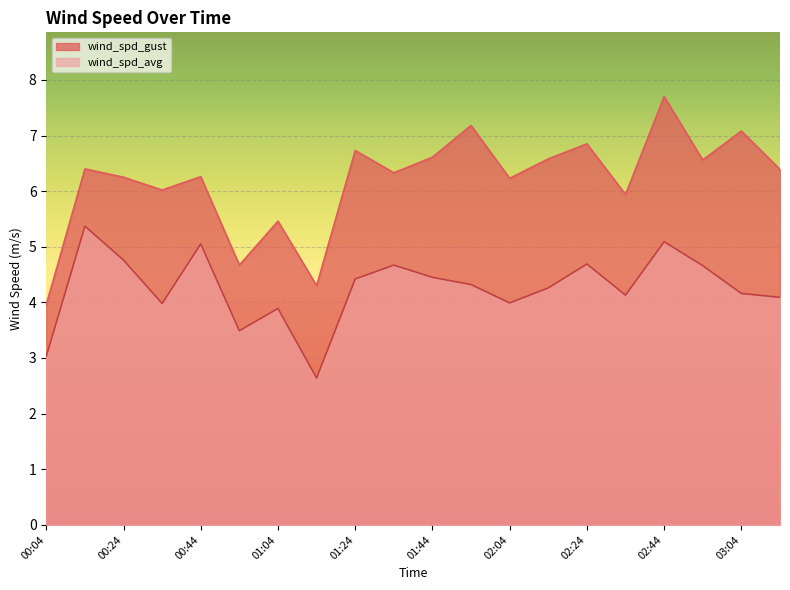

What is the value of the wind_spd_gust point at the 4th from the left?

6.0